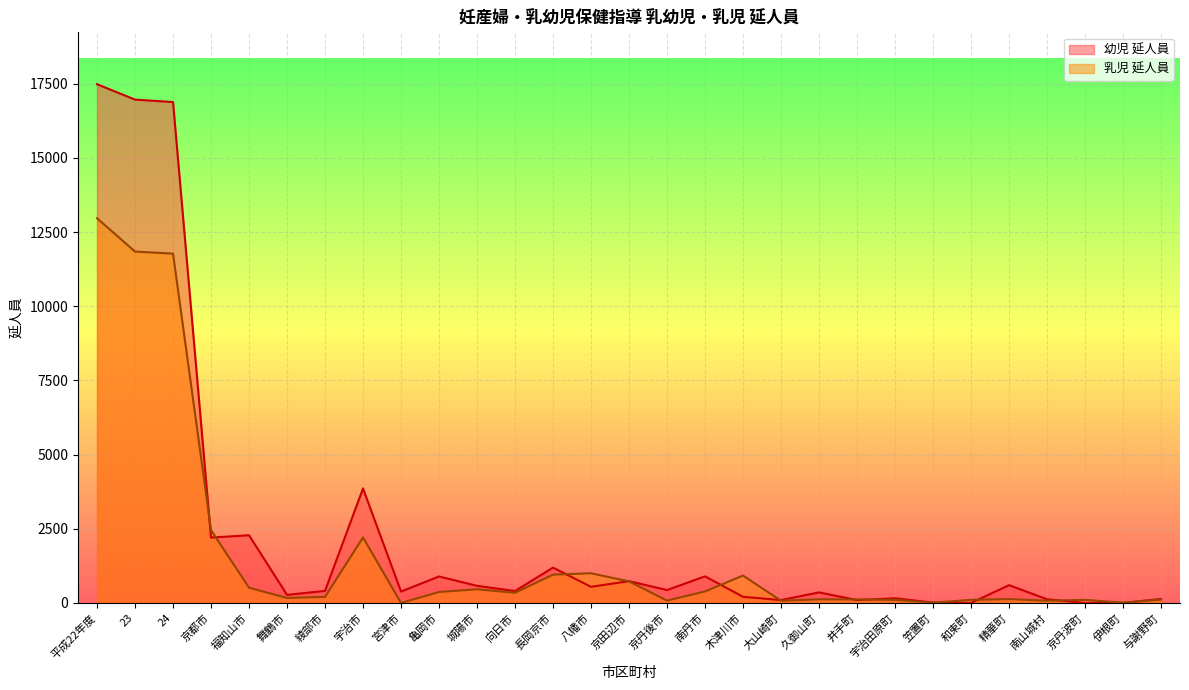

What is the average value of the 乳児 延人員 series?

1667